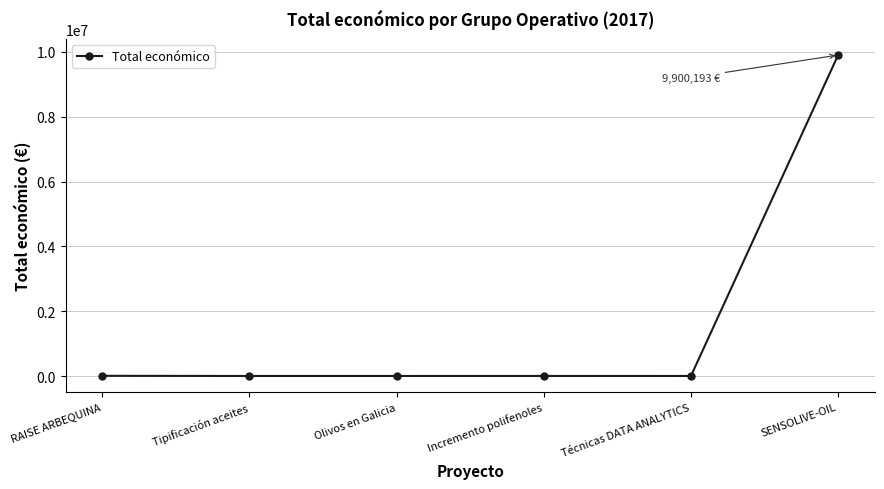

What is the difference between the second highest and second lowest values?

5000